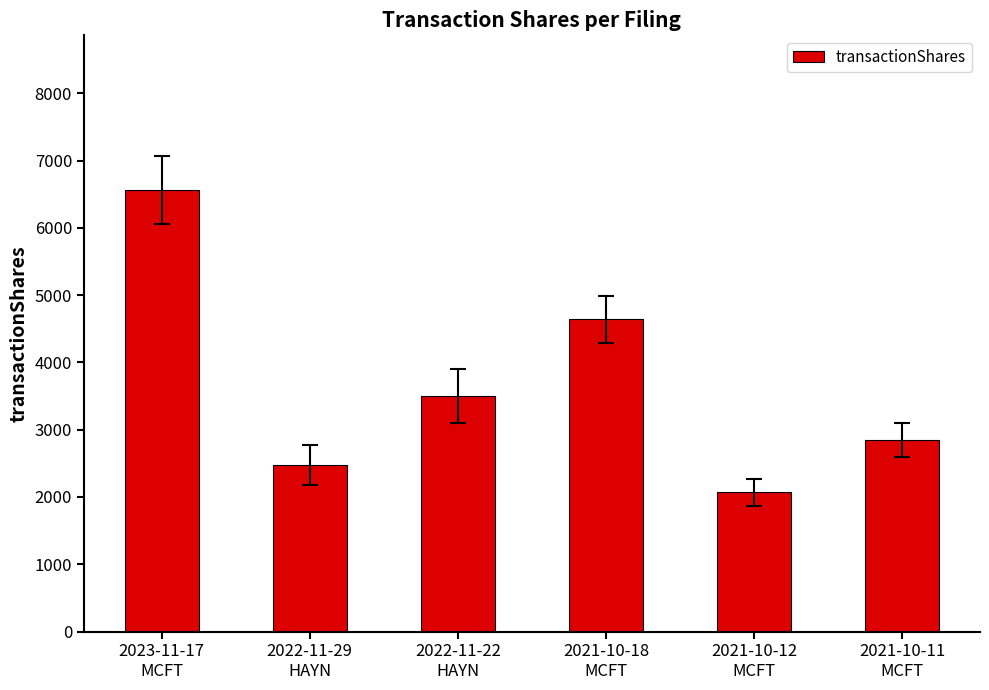

What is the difference between the values at 2021-10-12
MCFT and 2021-10-18
MCFT?

2572